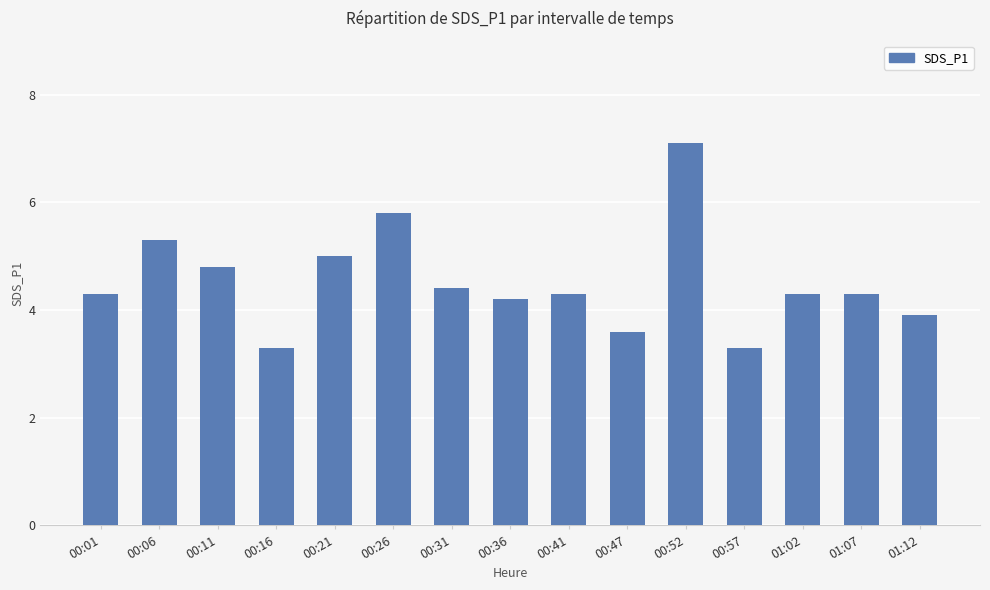

The chart shows a value of 7.3 at 01:02. True or false?

False